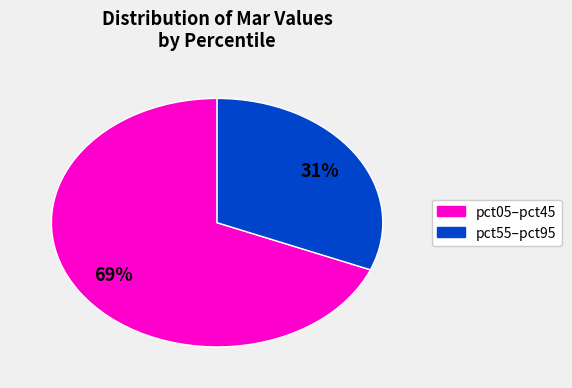

To the nearest percent, what is the difference between the largest and smallest slice percentages?

38%